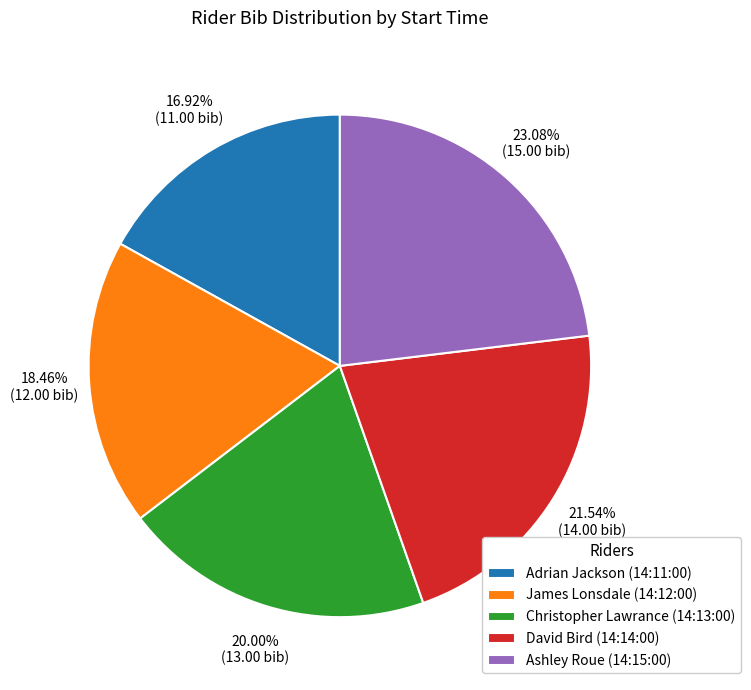

Rank the categories by value from highest to lowest.

Ashley Roue (14:15:00), David Bird (14:14:00), Christopher Lawrance (14:13:00), James Lonsdale (14:12:00), Adrian Jackson (14:11:00)